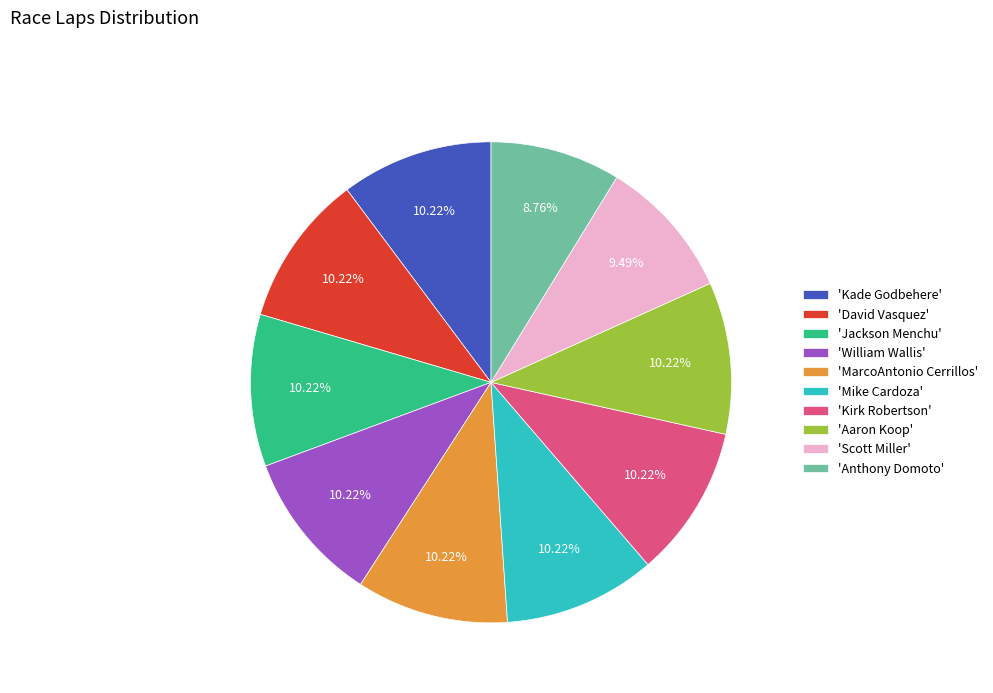

Approximately how many times larger is the value at 'Jackson Menchu' compared to 'Scott Miller'?

1.1